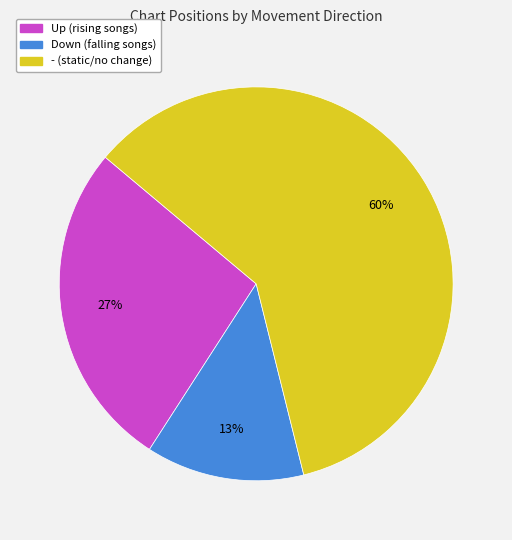

Is there a majority slice in this chart?

Yes